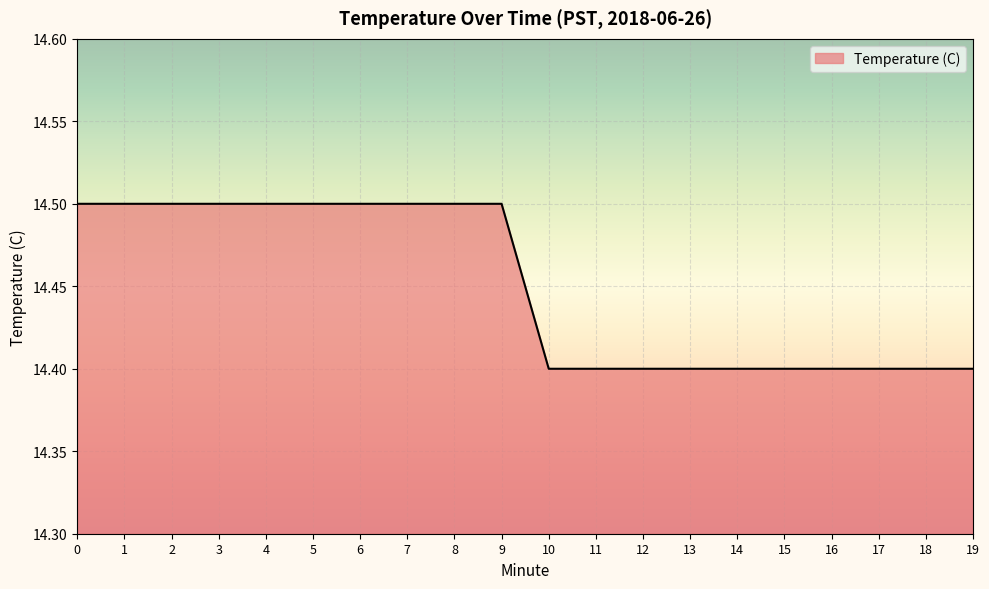

Reading right to left, what are all the values shown in this chart?

14.4	14.4	14.4	14.4	14.4	14.4	14.4	14.4	14.4	14.4	14.5	14.5	14.5	14.5	14.5	14.5	14.5	14.5	14.5	14.5